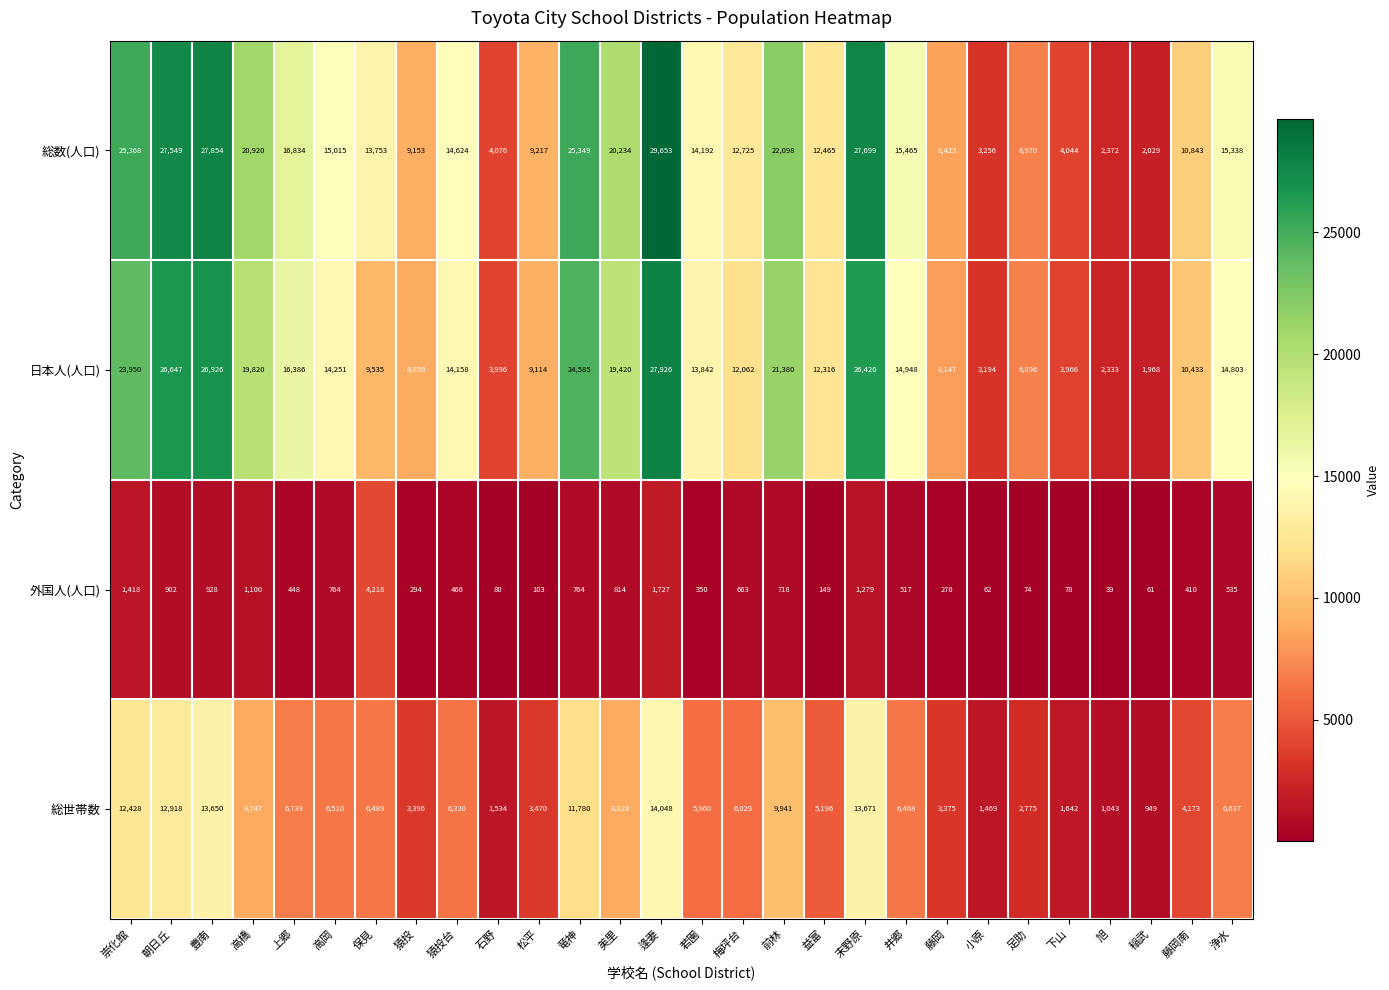

Which series has the largest total across all categories?

総数(人口)